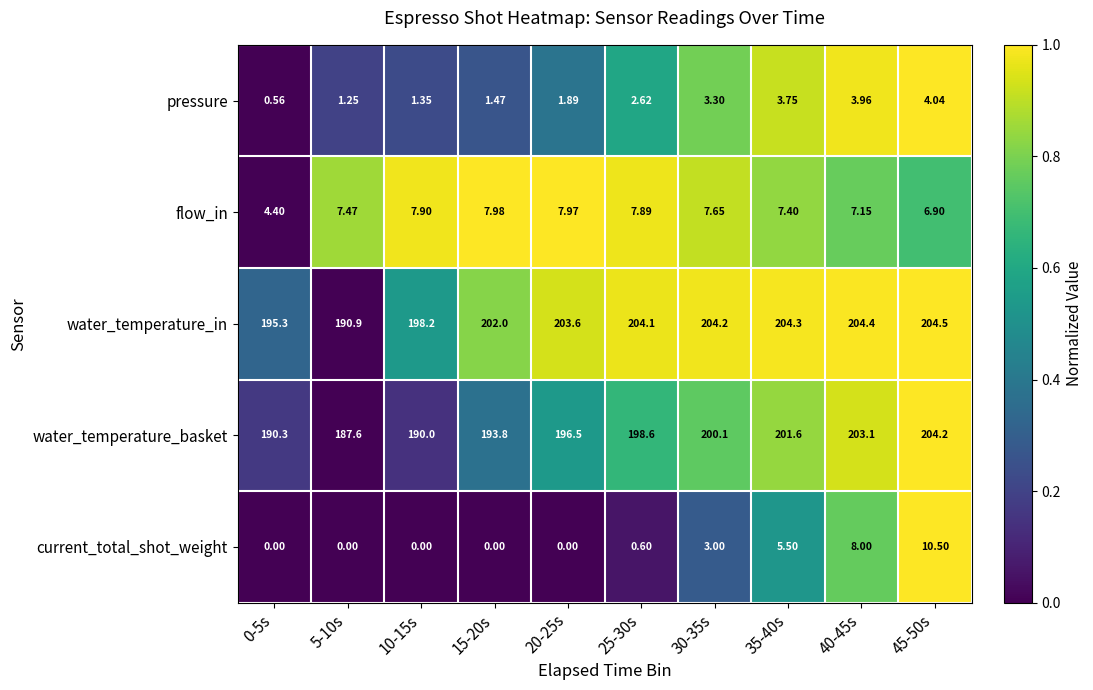

List the series in order of their peak value, lowest first.

pressure, flow_in, current_total_shot_weight, water_temperature_basket, water_temperature_in